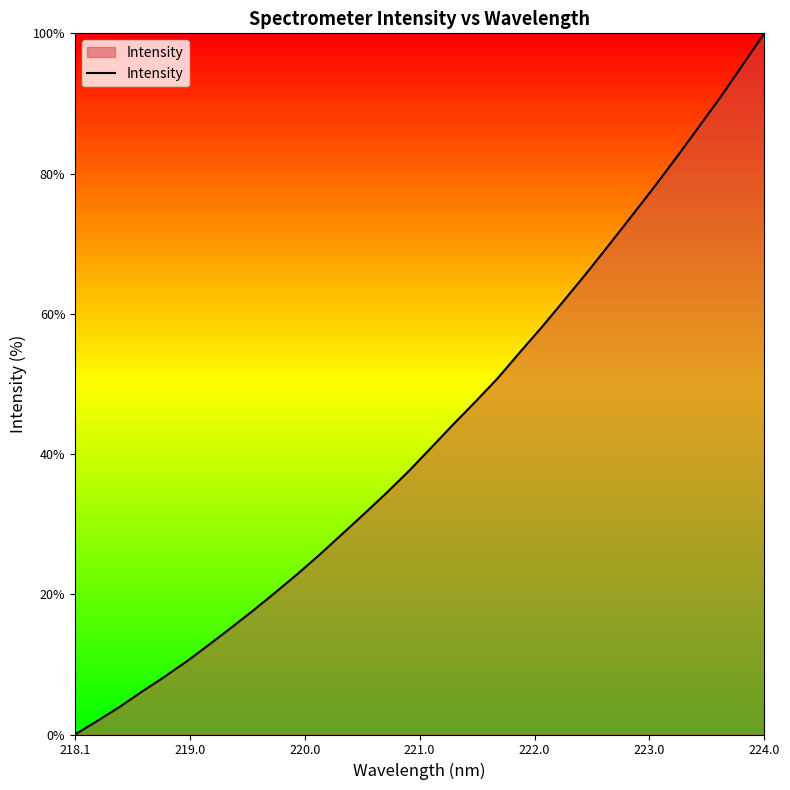

What is the greatest value displayed?

100.0